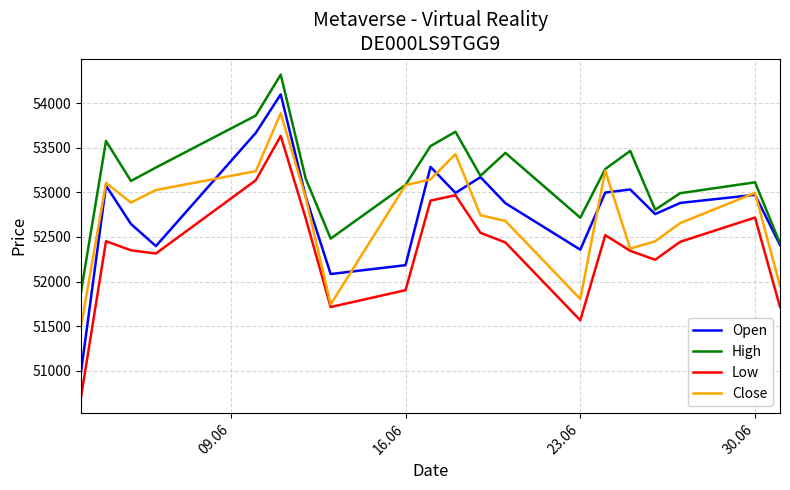

True or false: Low and High intersect in this chart.

False